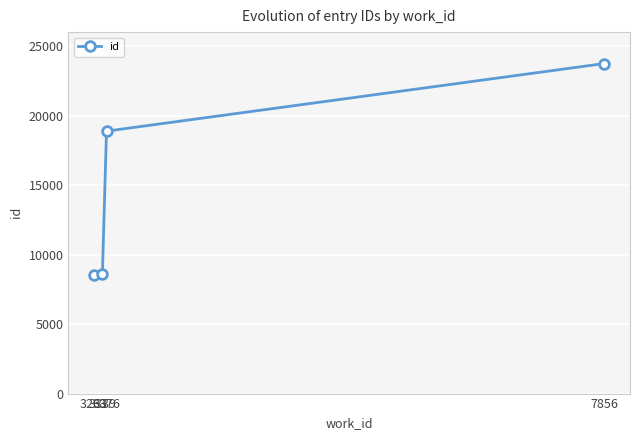

What is the smallest value displayed?

8521